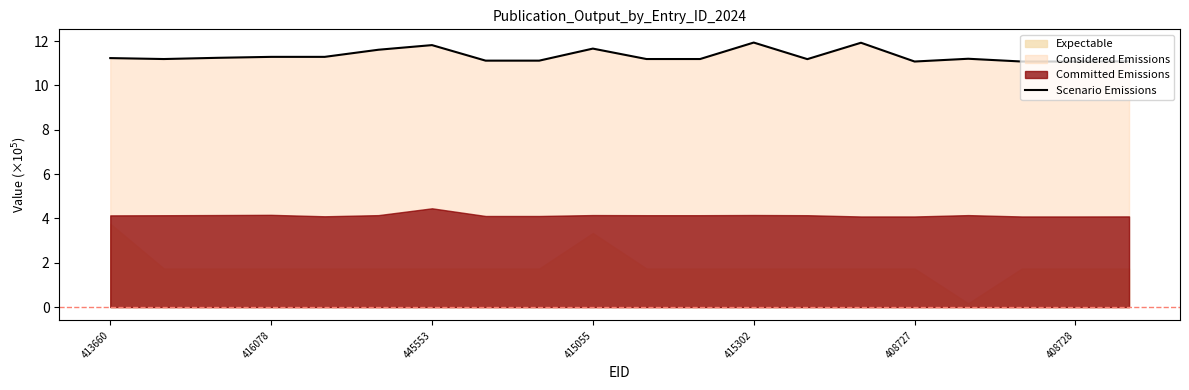

Does the chart display data point markers on the line(s)?

No